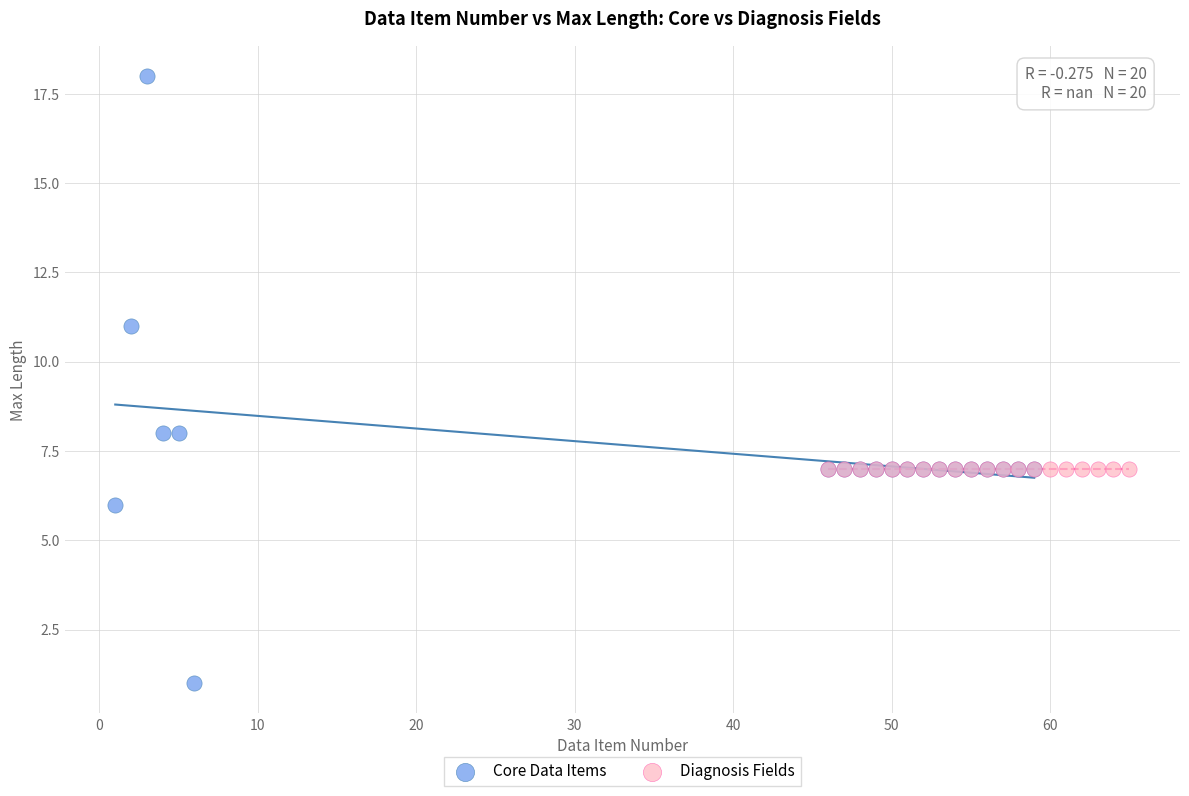

Which series reaches the maximum Y coordinate?

Core Data Items